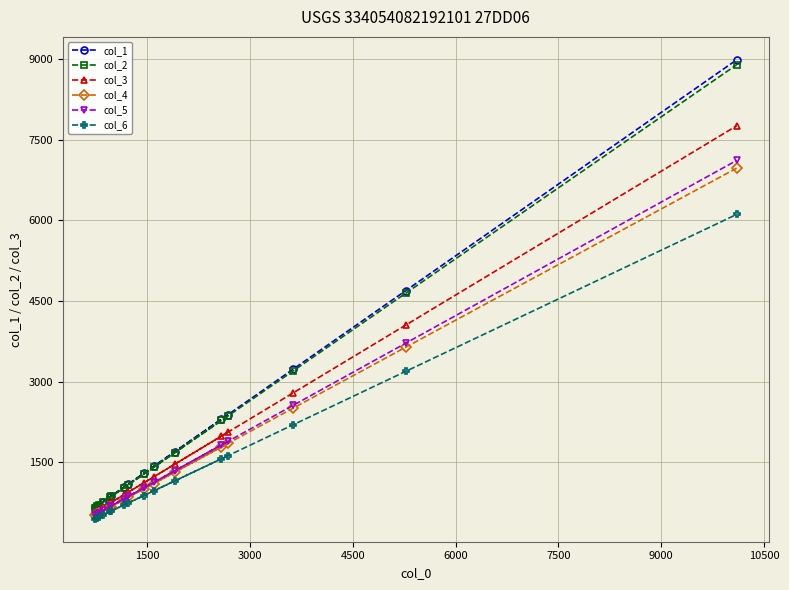

Which series has the largest range (max minus min)?

col_1